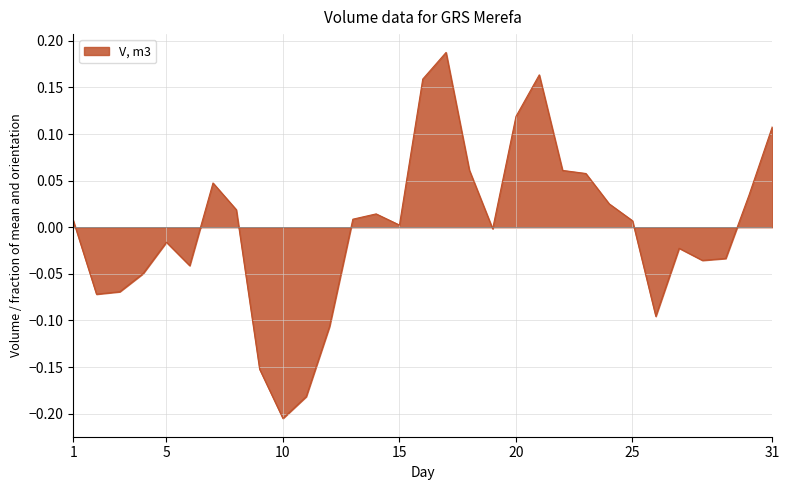

What is the difference between the maximum and minimum values?

0.4